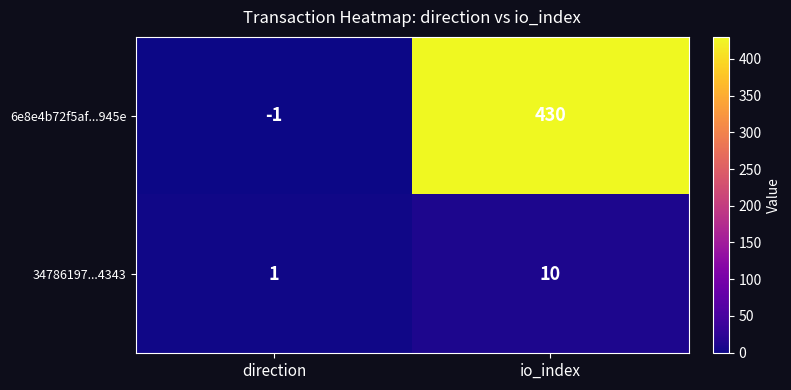

Read the 6e8e4b72f5af...945e value at io_index.

430